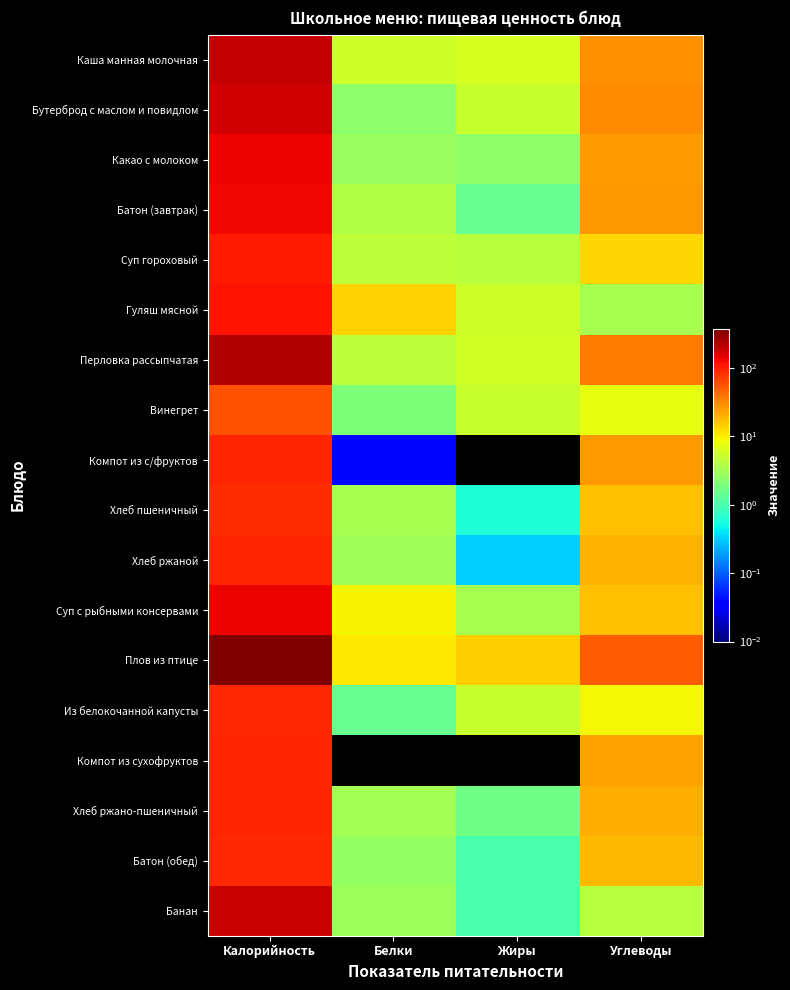

List the series in order of their peak value, lowest first.

Винегрет, Хлеб пшеничный, Из белокочанной капусты, Батон (обед), Хлеб ржано-пшеничный, Компот из сухофруктов, Компот из с/фруктов, Хлеб ржаной, Суп гороховый, Гуляш мясной, Батон (завтрак), Суп с рыбными консервами, Какао с молоком, Бутерброд с маслом и повидлом, Банан, Каша манная молочная, Перловка рассыпчатая, Плов из птице